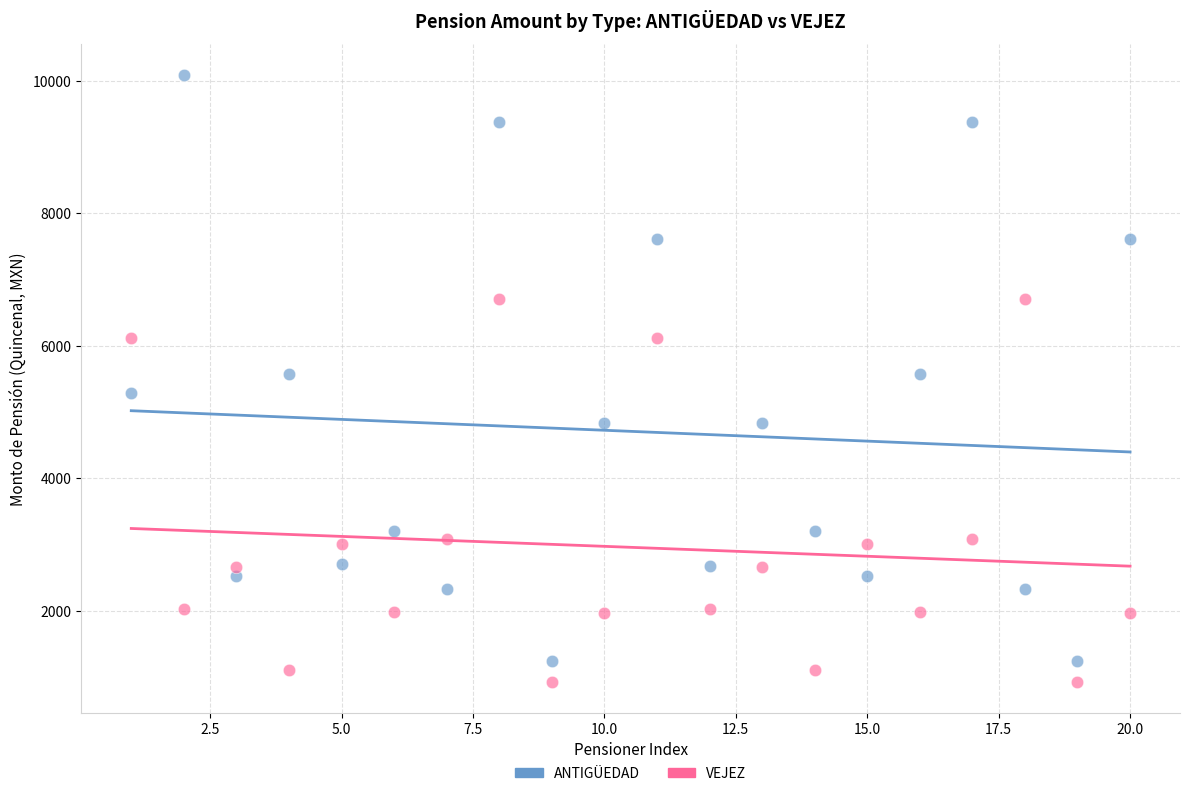

Which series contains the lowest Y value?

VEJEZ